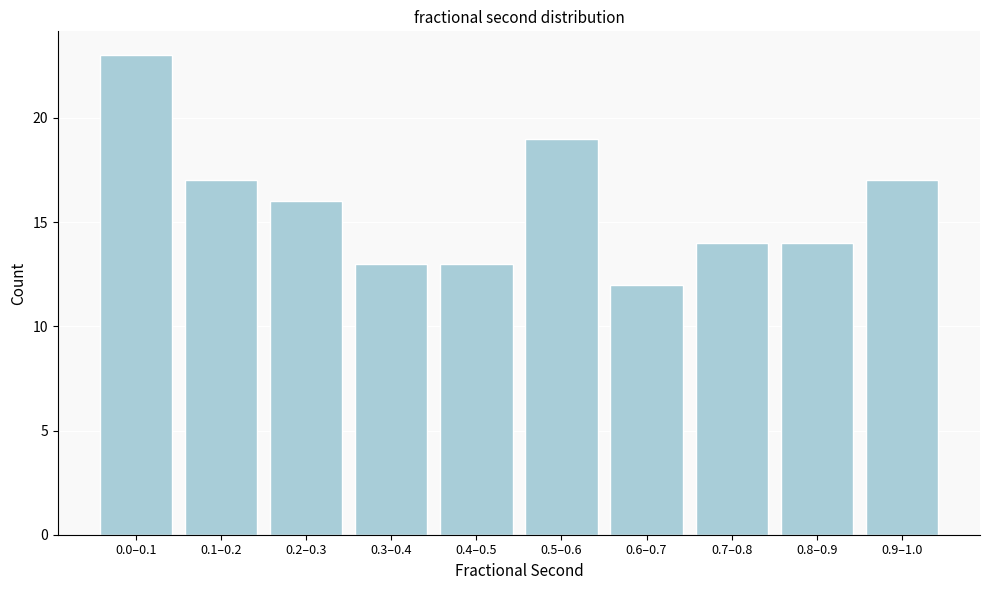

Reading right to left, transcribe all the data shown in this chart.

0.9–1.0=17	0.8–0.9=14	0.7–0.8=14	0.6–0.7=12	0.5–0.6=19	0.4–0.5=13	0.3–0.4=13	0.2–0.3=16	0.1–0.2=17	0.0–0.1=23